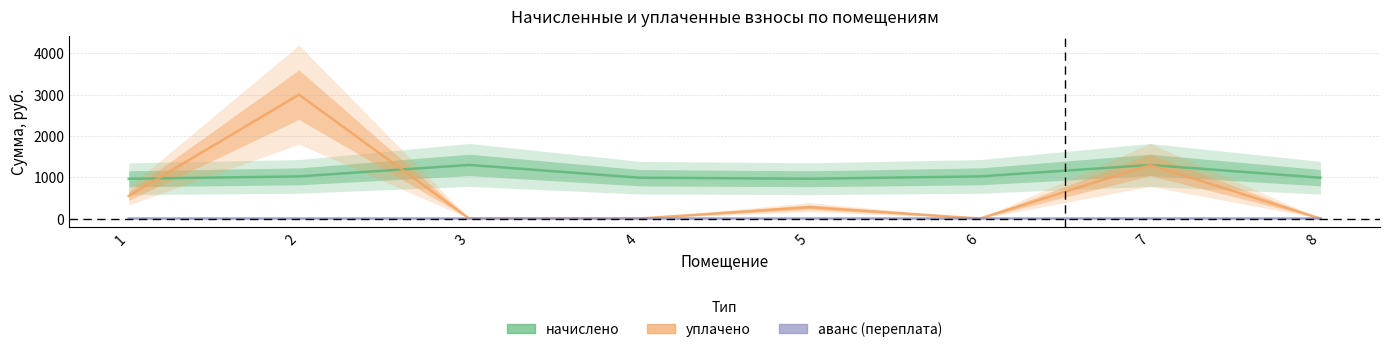

How many interior local peaks does the аванс (переплата) series have?

1